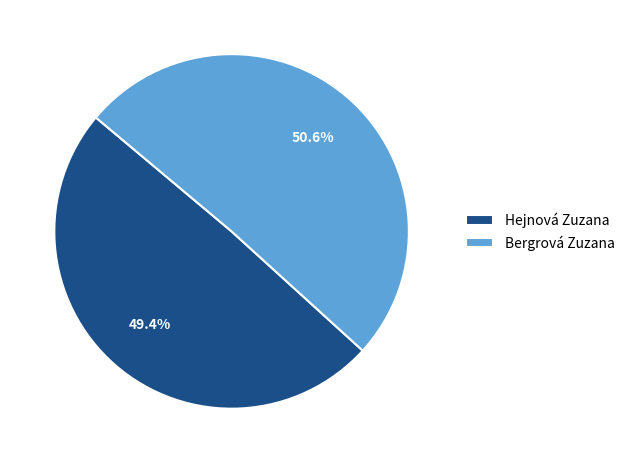

To the nearest percent, what is the average slice percentage?

50%